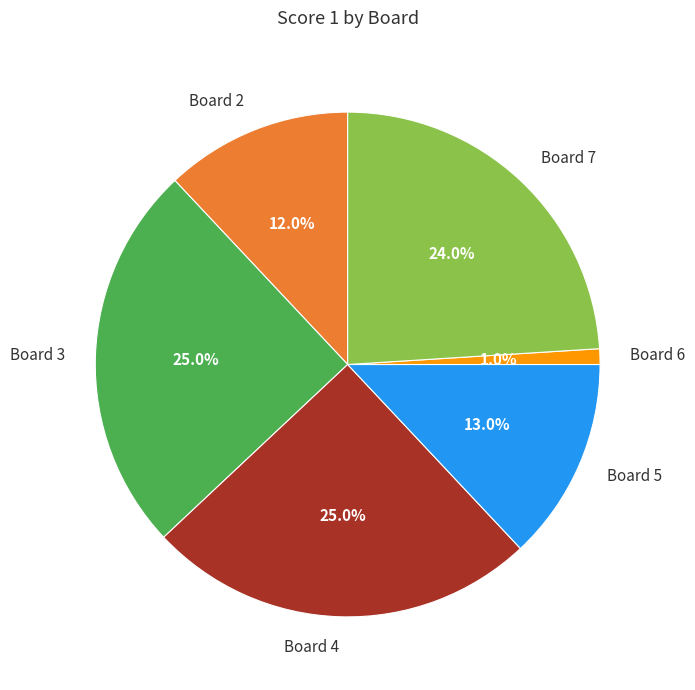

Between Board 5 and Board 2, which is larger?

Board 5